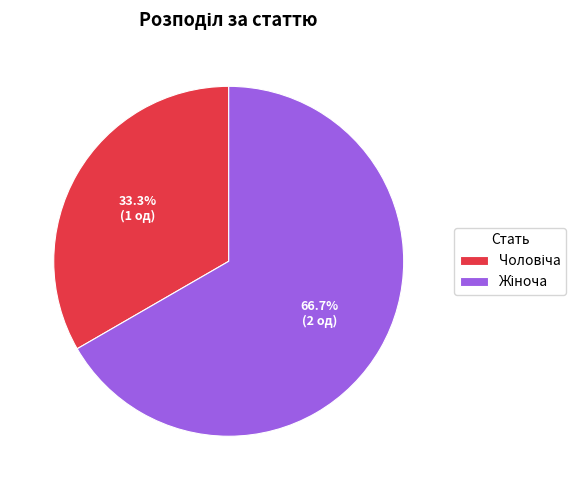

Is there a majority slice in this chart?

Yes